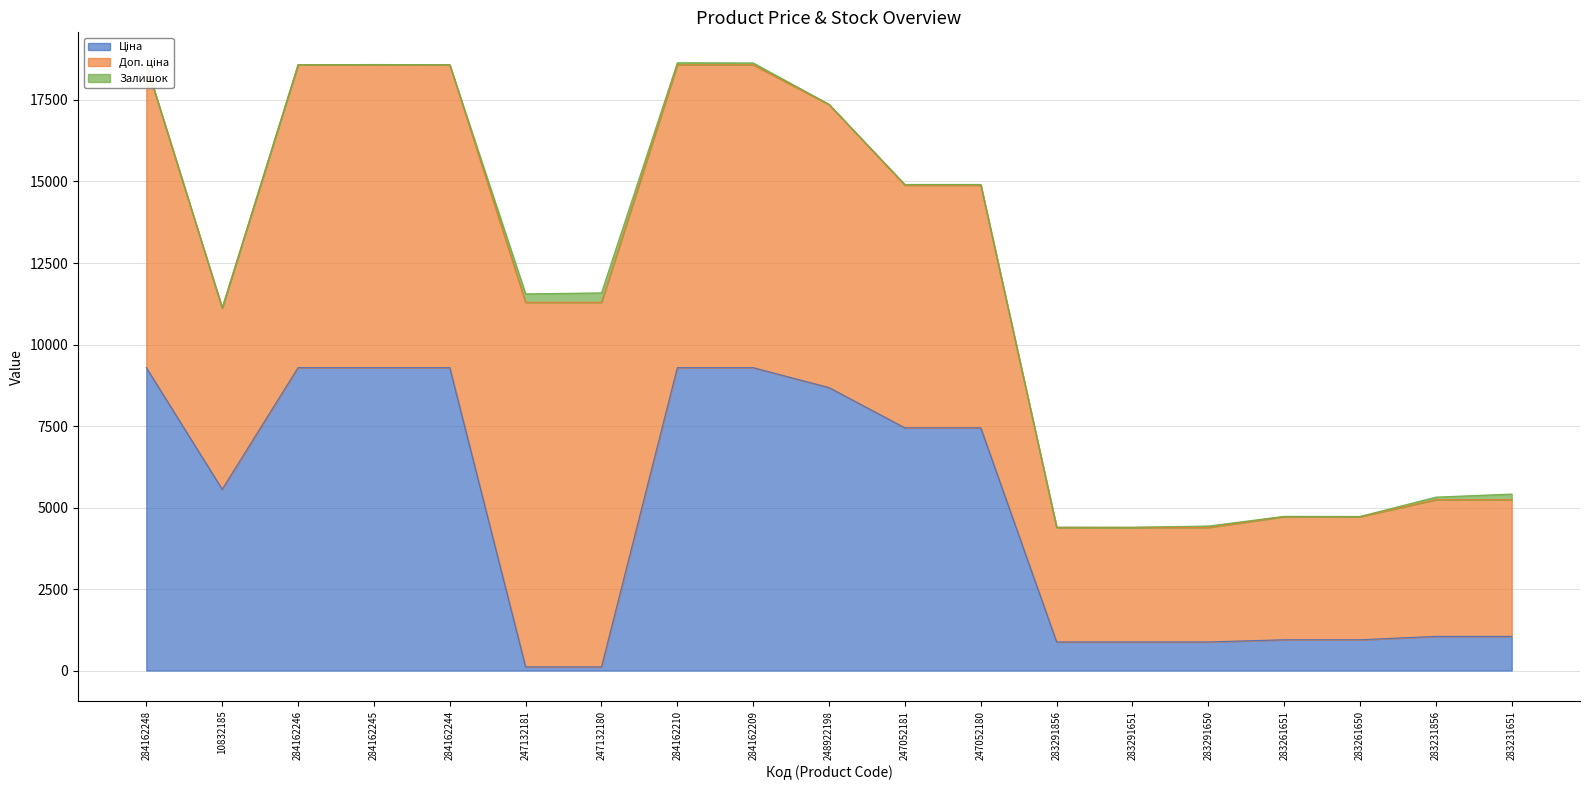

Which series has the largest range (max minus min)?

Ціна